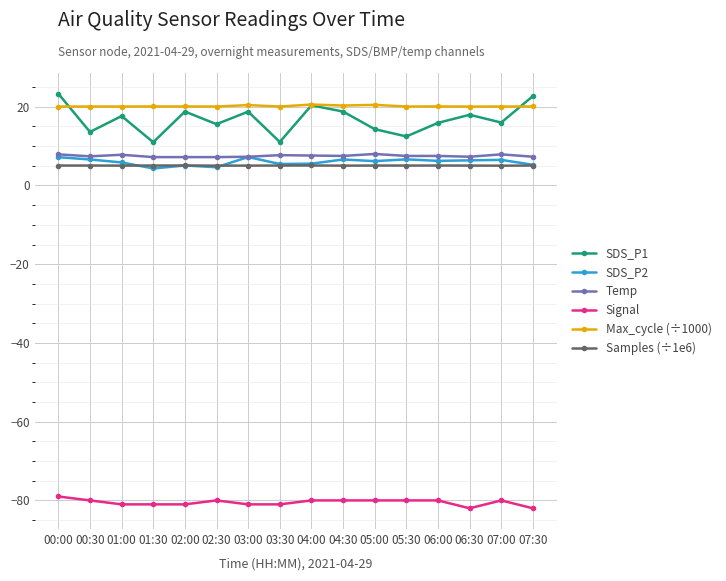

What is the difference between the Max_cycle (÷1000) values at 06:30 and 03:00?

0.4